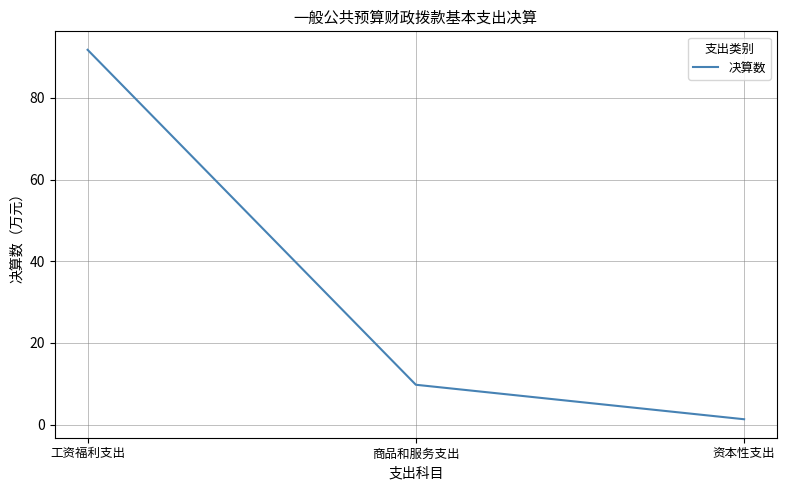

Is it true that the value at 商品和服务支出 is 2.5?

False